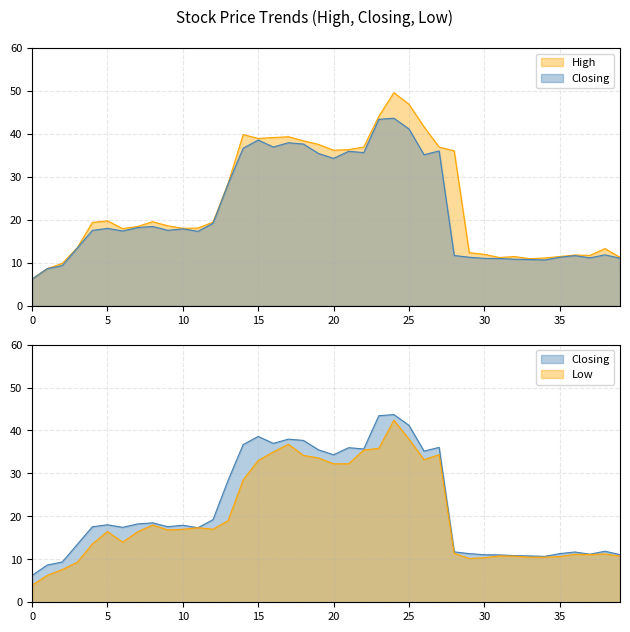

Which series has the largest total across all categories?

High